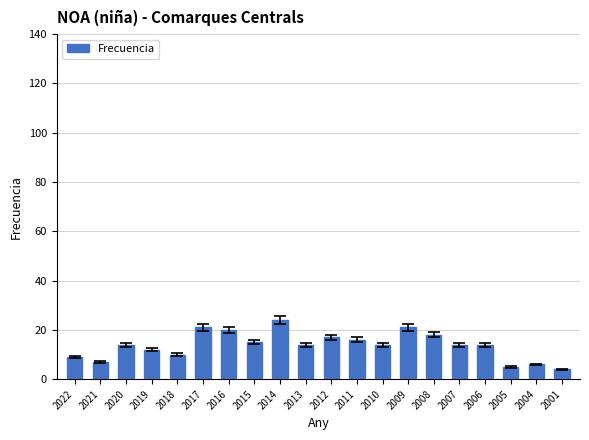

What is the average value?

14